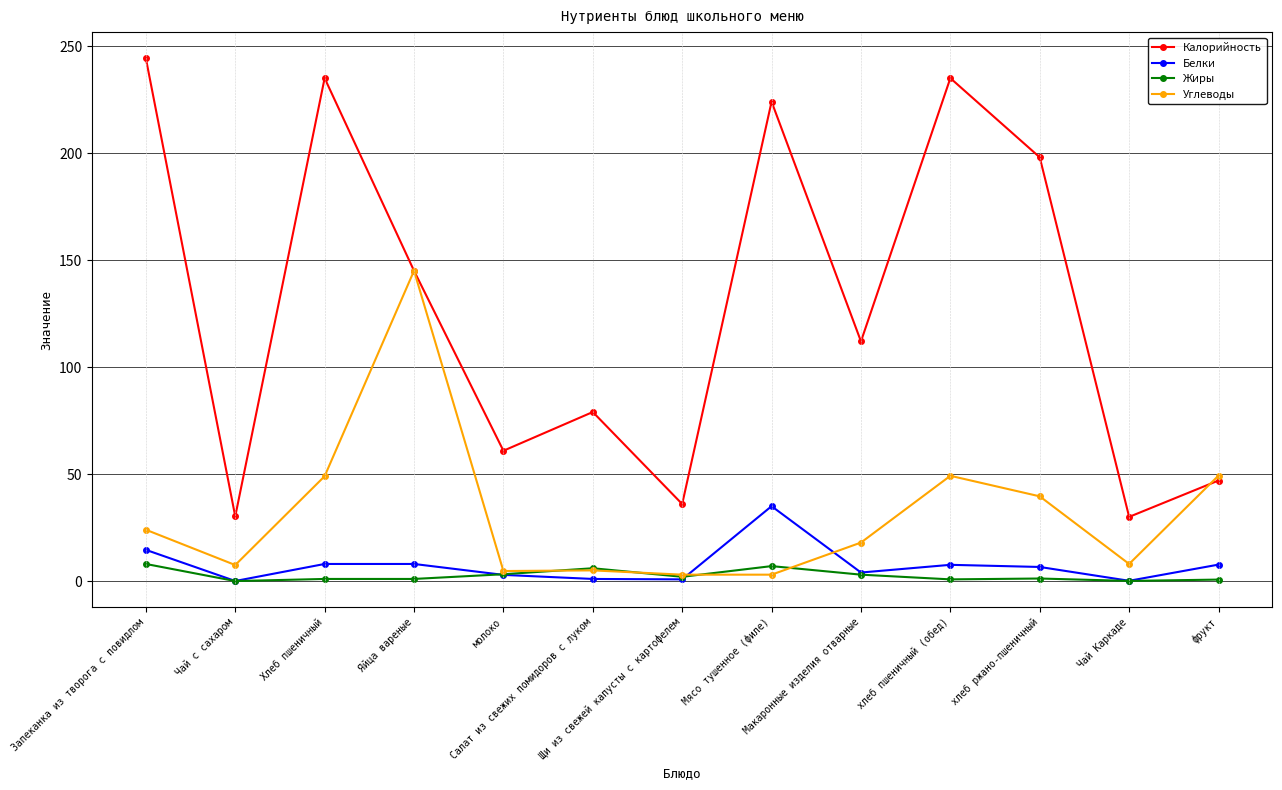

True or false: Калорийность and Жиры intersect in this chart.

False